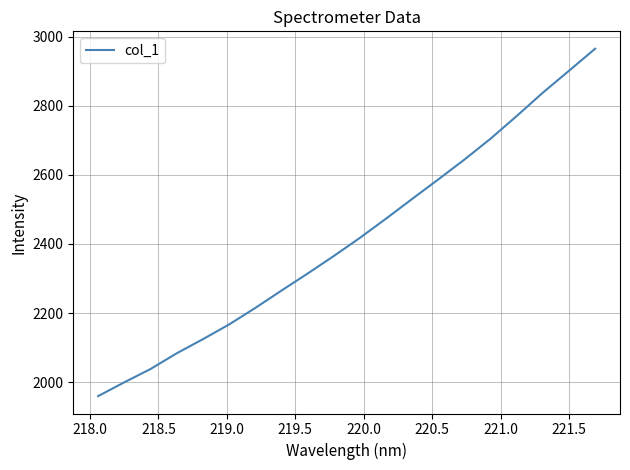

What is the smallest value displayed?

1959.5